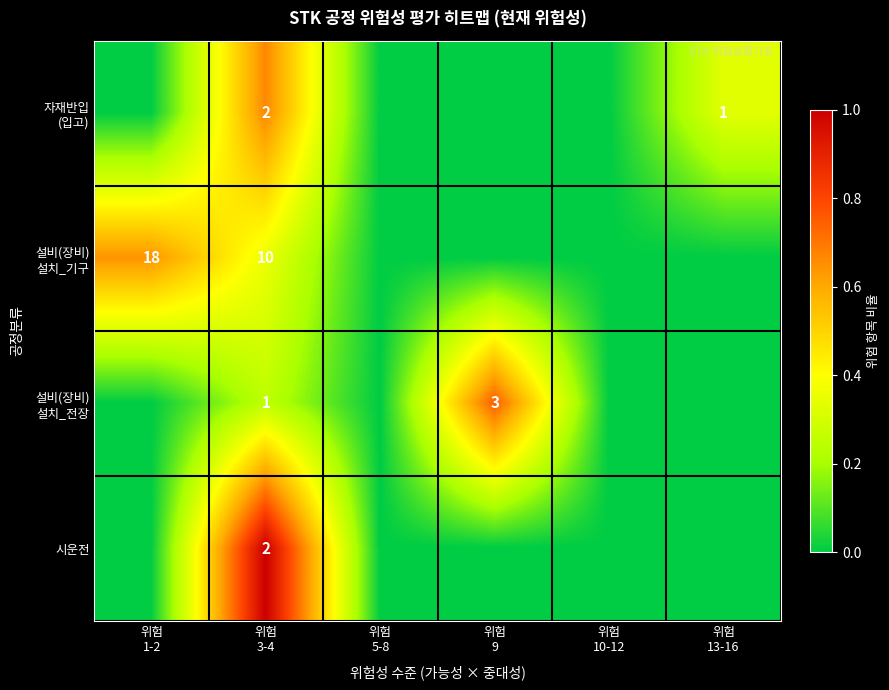

The 설비(장비) 설치_전장 series shows -0.5 at 위험 10-12. True or false?

False